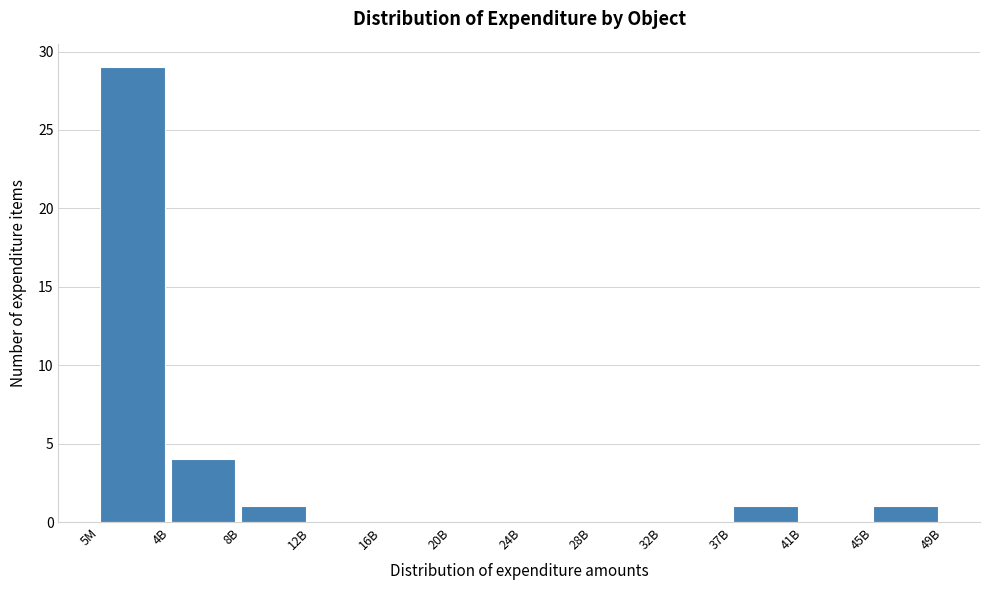

What is the sum of all values?

36